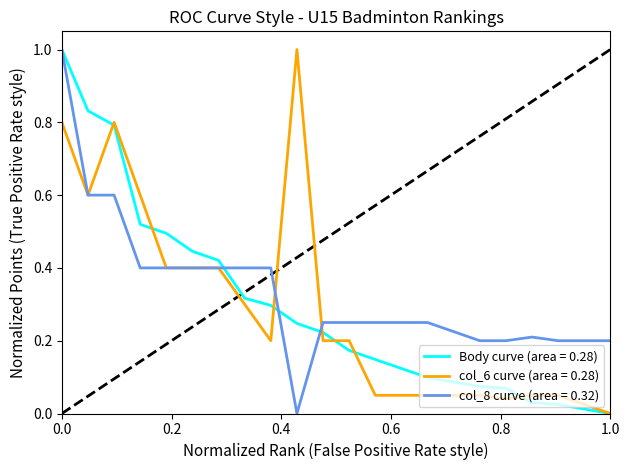

What is the highest value of the Body curve (area = 0.28) series?

1.0